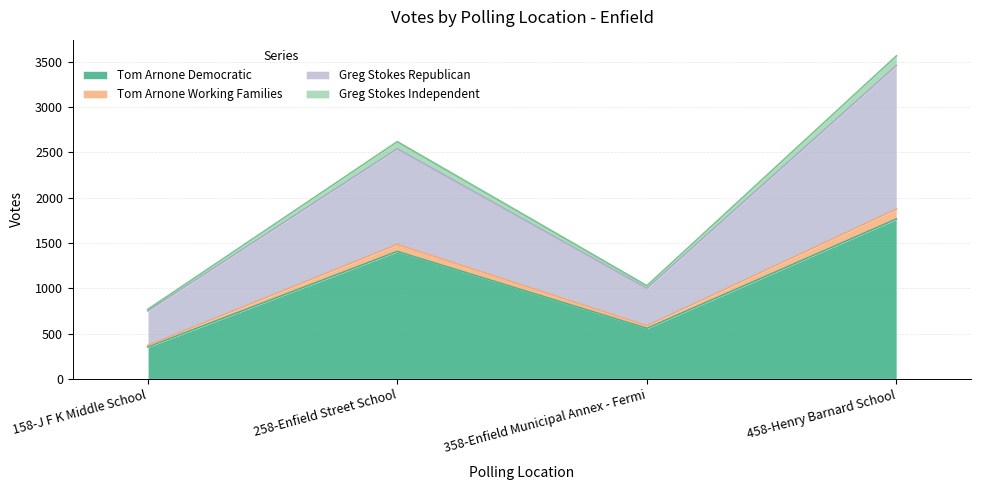

At which label does Tom Arnone Democratic reach its peak?

458-Henry Barnard School